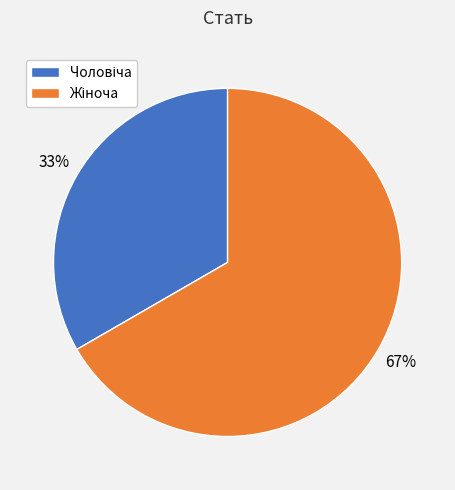

Does any single category account for the majority?

Yes